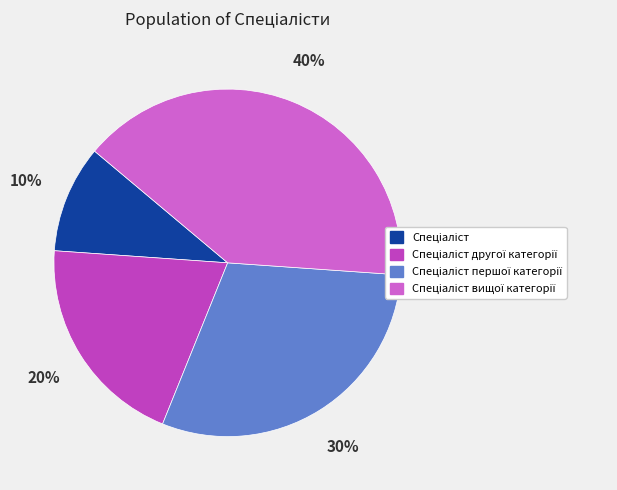

To the nearest percent, what portion does Спеціаліст другої категорії represent?

20%